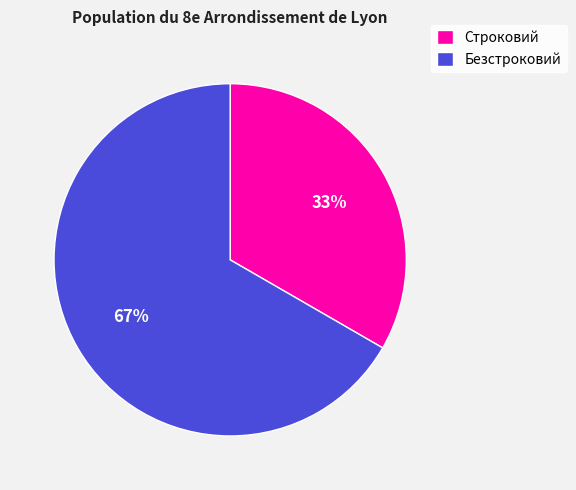

To the nearest percent, what is the average slice percentage?

50%